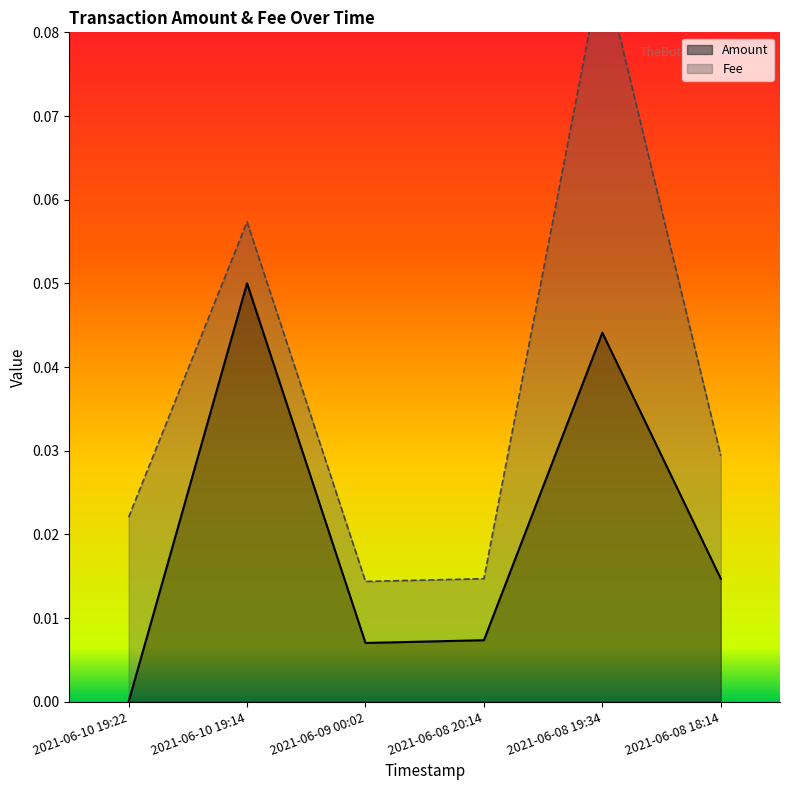

What position from the right is 2021-06-10 19:14?

5